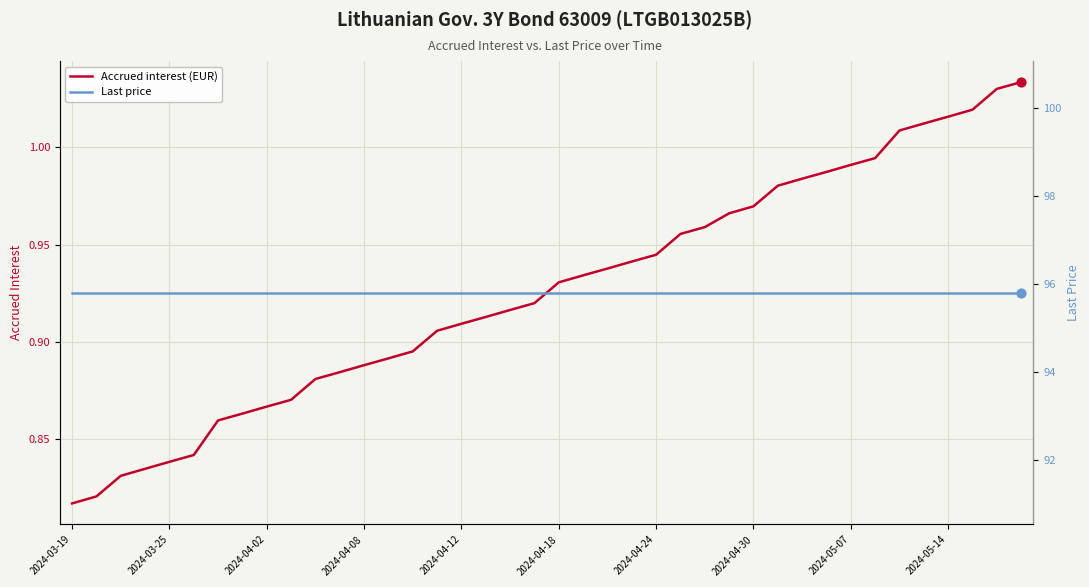

What is the total value across all series at 29?

96.8